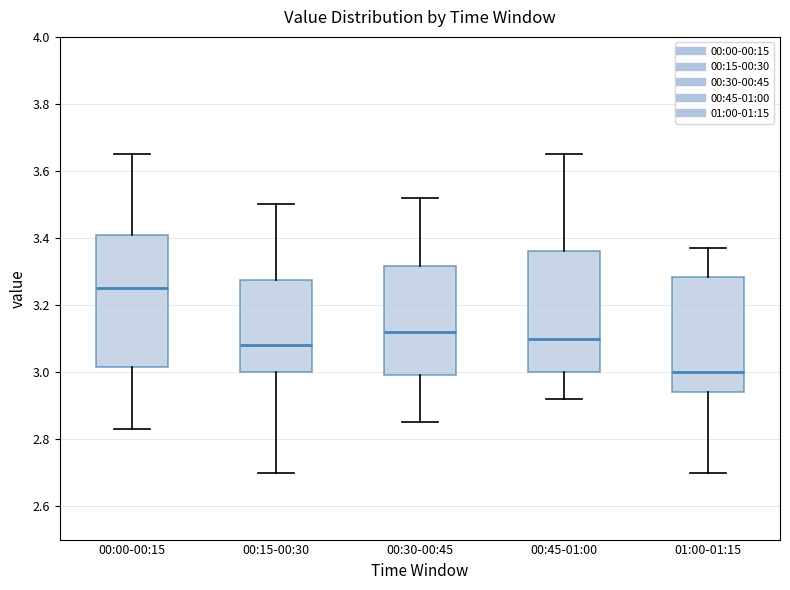

Reading left to right, read every box against the y-axis: the position of its median line, the range the box covers, and the ends of its whiskers. The values are not printed on the chart, so give them approximately, as read against the axis.

00:00-00:15: median 3.26, box 3.02 to 3.42, whiskers 2.84 to 3.66
00:15-00:30: median 3.08, box 3.00 to 3.28, whiskers 2.70 to 3.50
00:30-00:45: median 3.12, box 3.00 to 3.32, whiskers 2.86 to 3.52
00:45-01:00: median 3.10, box 3.00 to 3.36, whiskers 2.92 to 3.66
01:00-01:15: median 3.00, box 2.94 to 3.28, whiskers 2.70 to 3.38